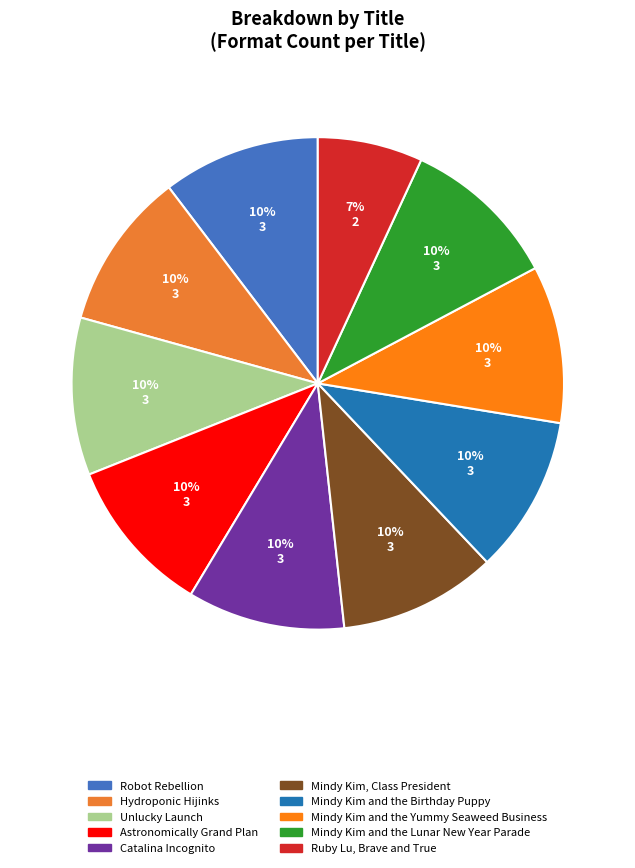

What portion of the pie excludes Astronomically Grand Plan?

89.7%